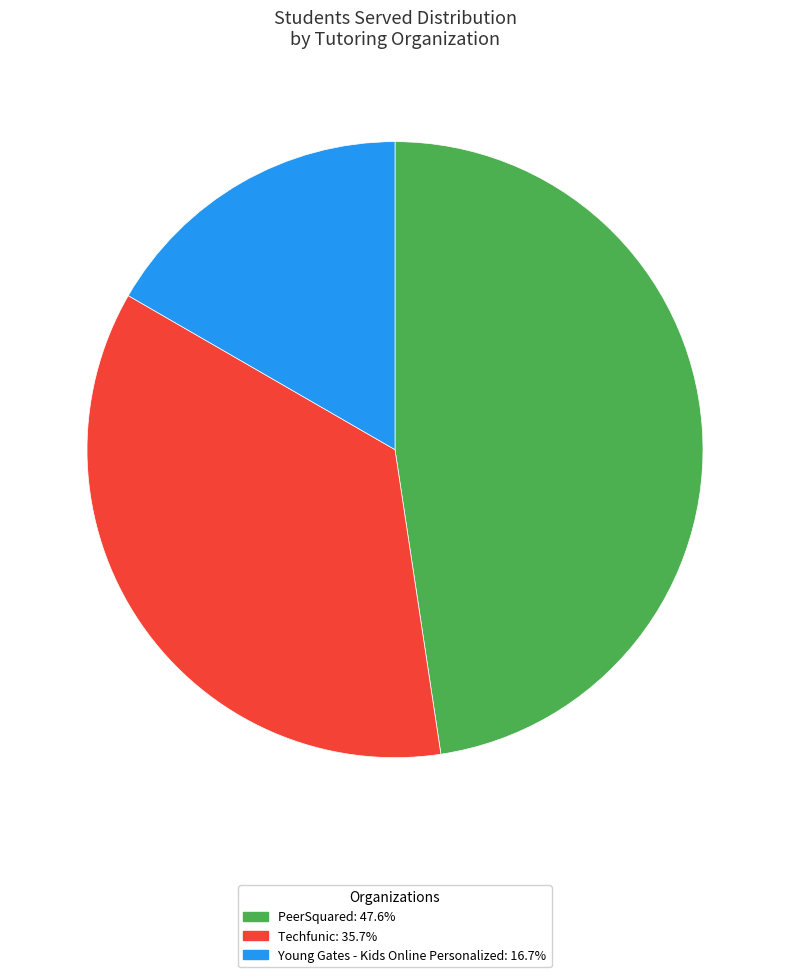

Approximately how many times larger is the value at Techfunic: 35.7% compared to PeerSquared: 47.6%?

0.8